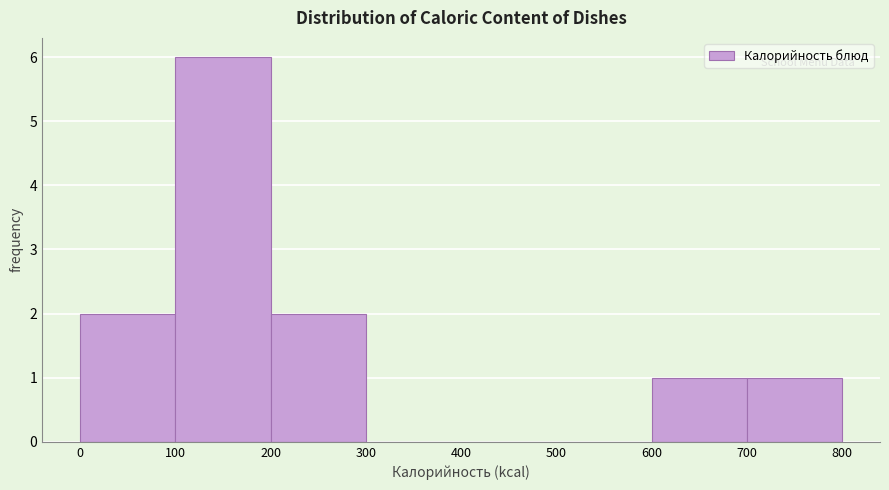

Which range on the x-axis has the tallest bar?

100 to 200